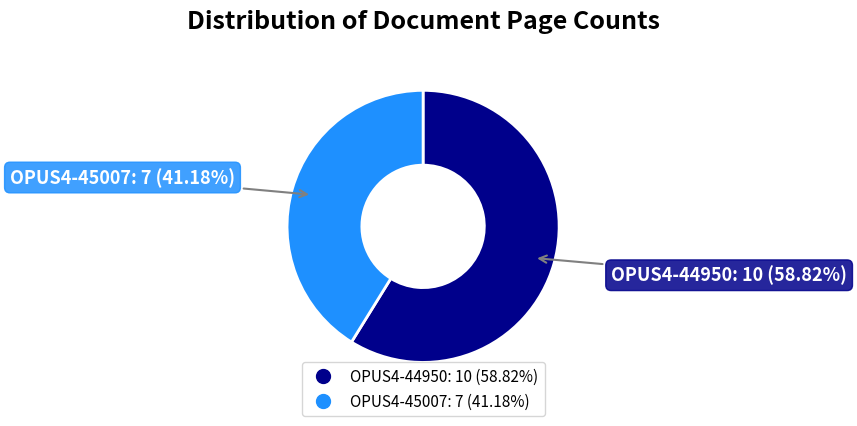

Is it true that OPUS4-45007 is 41% of the pie?

True